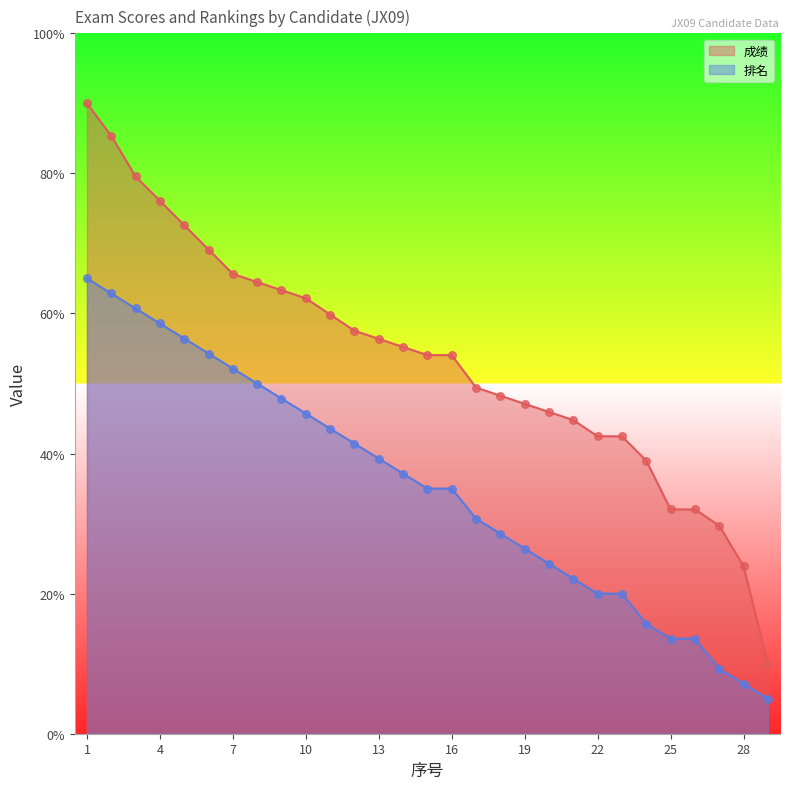

Is the value of 成绩 at 26 greater than the value of 排名 at 20?

Yes